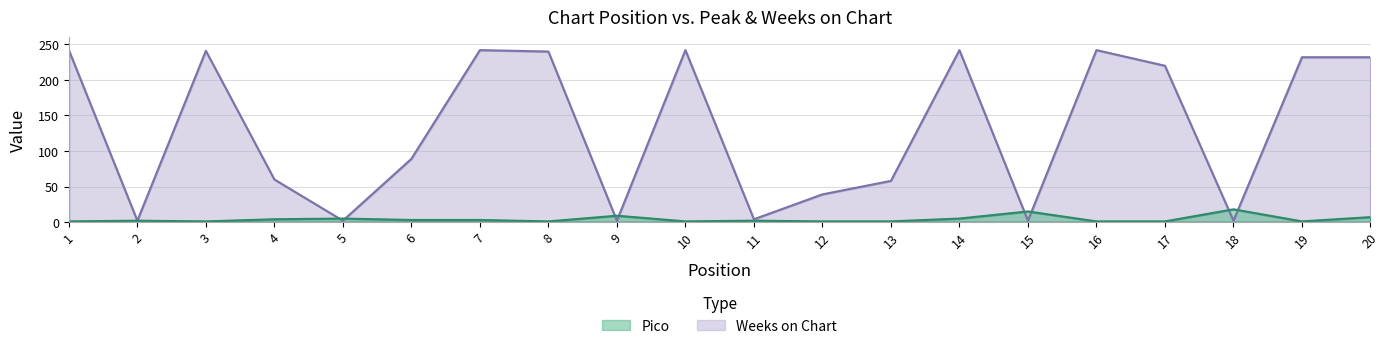

Reading right to left, what are all the values shown in this chart?

Pico: 20=7	19=1	18=18	17=1	16=1	15=15	14=5	13=1	12=1	11=2	10=1	9=9	8=1	7=3	6=3	5=5	4=4	3=1	2=2	1=1
Weeks on Chart: 20=232	19=232	18=2	17=220	16=242	15=2	14=242	13=58	12=39	11=4	10=242	9=2	8=240	7=242	6=89	5=2	4=60	3=241	2=2	1=242